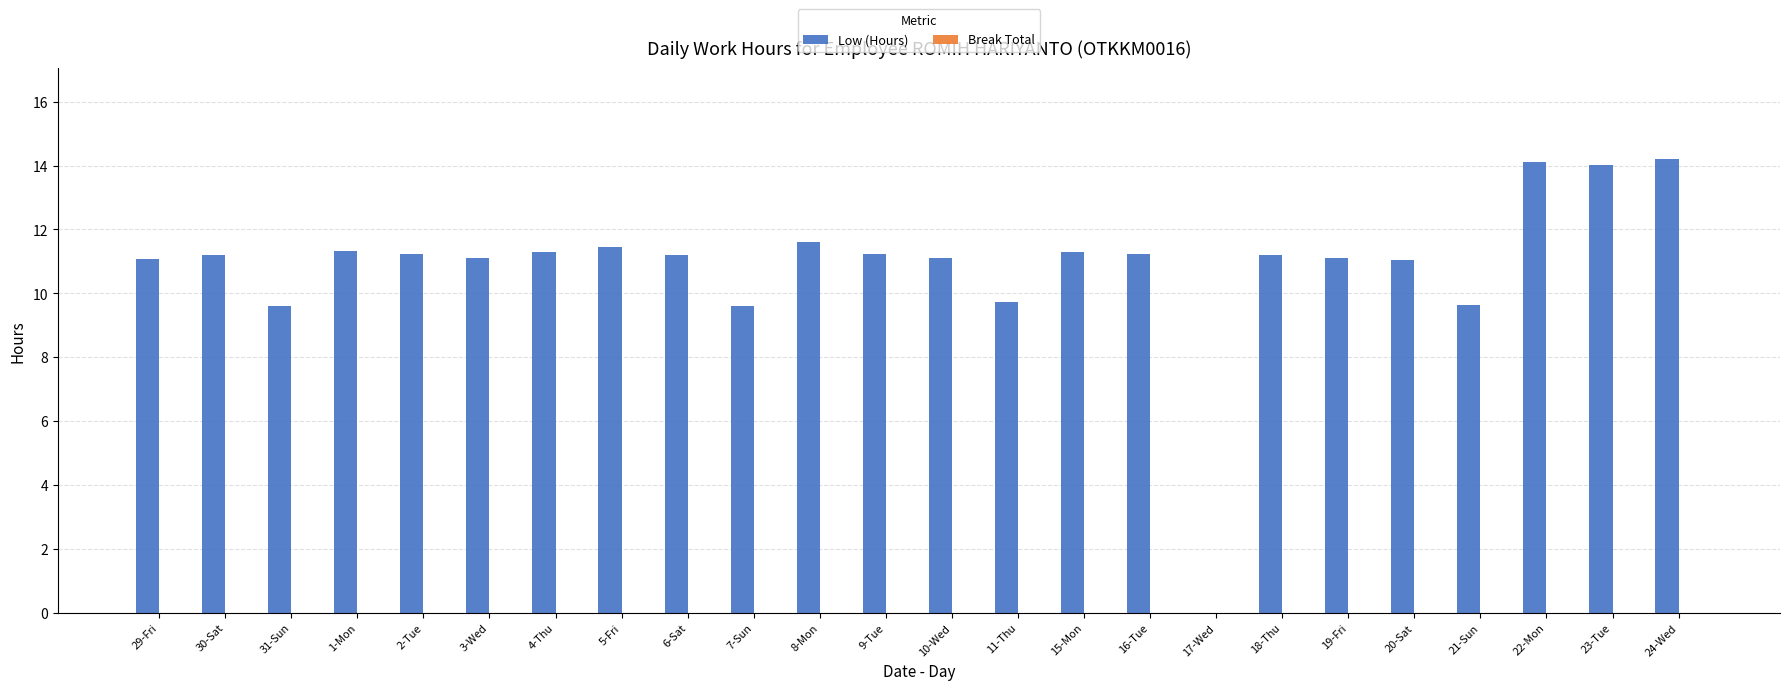

What is the maximum value shown in the chart?

14.2